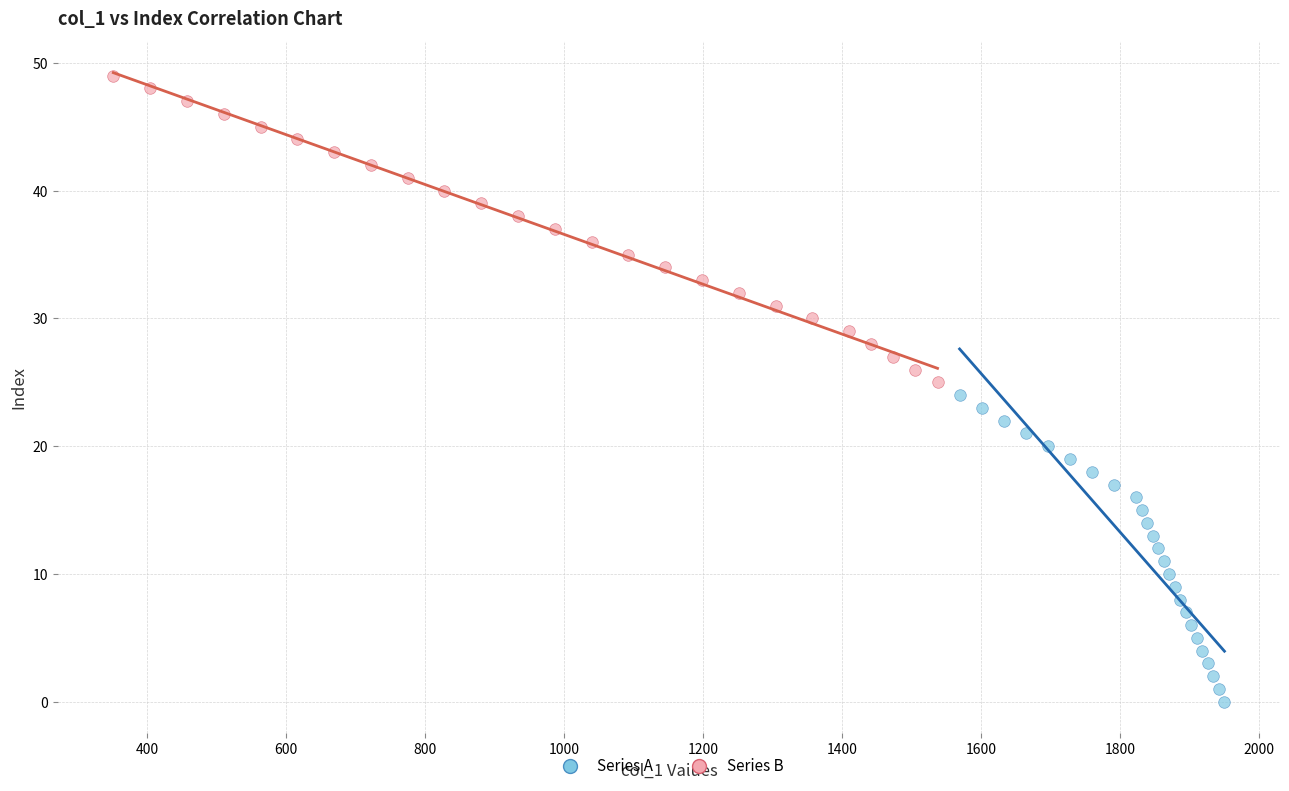

Which series contains the lowest Y value?

Series A